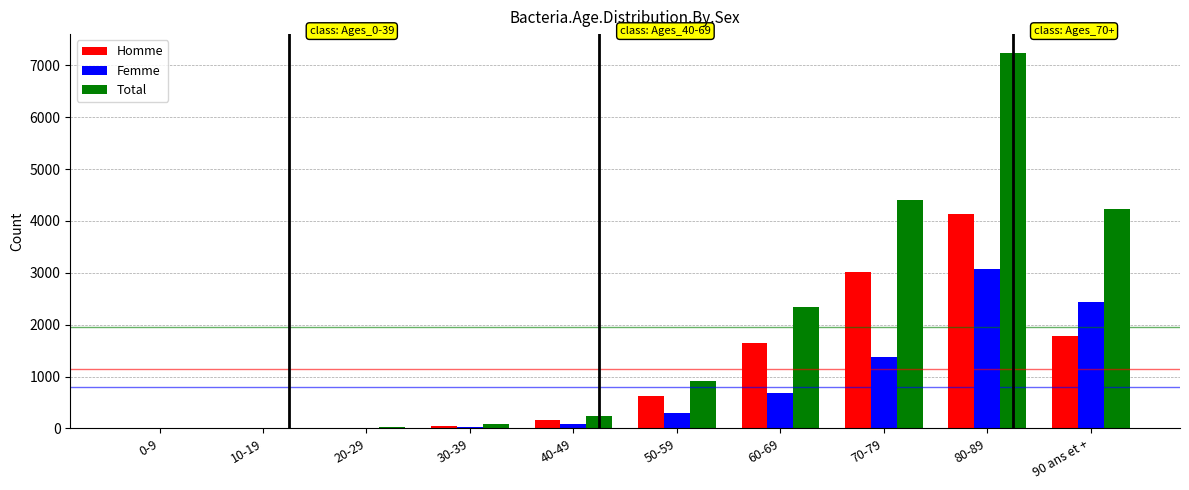

What is the sum of all Homme values?

11434